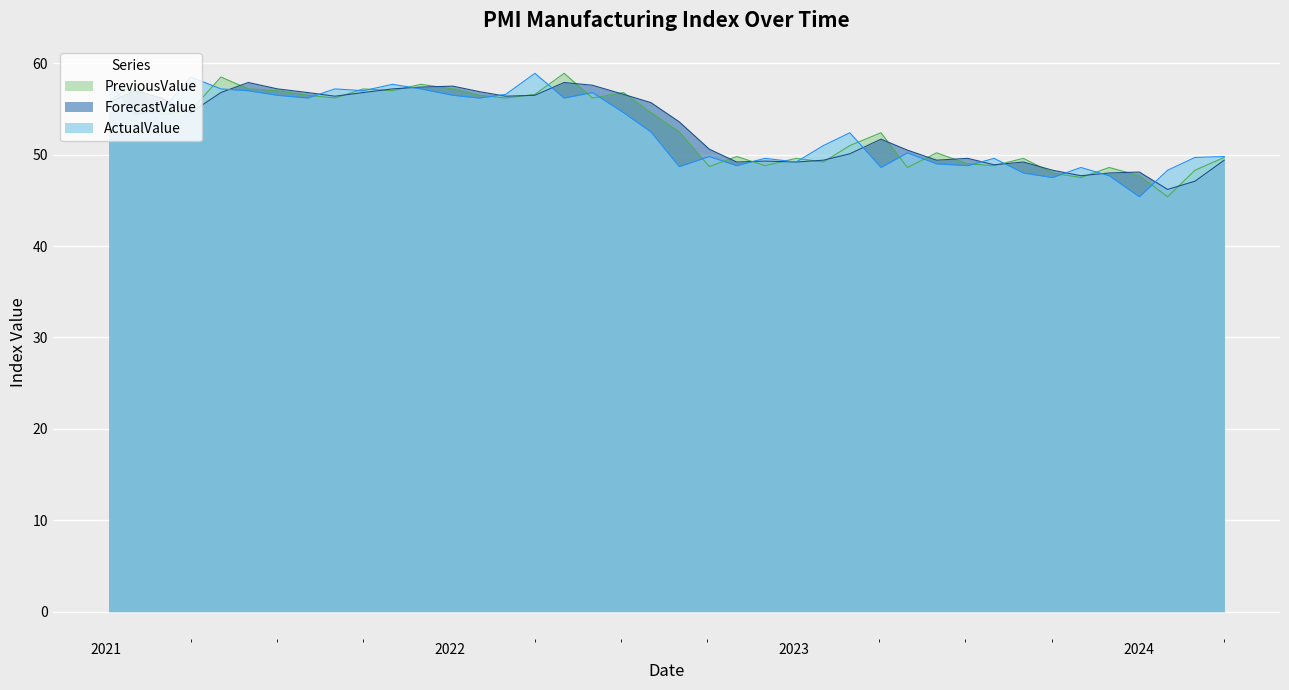

Reading right to left, extract all data points from this chart.

ActualValue: 2021.01.04=57.9	2021.02.01=54.4	2021.03.01=54.8	2021.04.01=58.5	2021.05.03=57.2	2021.06.01=57.0	2021.07.02=56.5	2021.08.03=56.2	2021.09.01=57.2	2021.10.01=57.0	2021.11.01=57.7	2021.12.01=57.2	2022.01.04=56.5	2022.02.01=56.2	2022.03.01=56.6	2022.04.01=58.9	2022.05.02=56.2	2022.06.01=56.8	2022.07.04=54.6	2022.08.02=52.5	2022.09.01=48.7	2022.10.03=49.8	2022.11.01=48.8	2022.12.01=49.6	2023.01.03=49.2	2023.02.01=51.0	2023.03.01=52.4	2023.04.03=48.6	2023.05.01=50.2	2023.06.01=49.0	2023.07.04=48.8	2023.08.01=49.6	2023.09.01=48.0	2023.10.02=47.5	2023.11.01=48.6	2023.12.01=47.7	2024.01.02=45.4	2024.02.01=48.3	2024.03.01=49.7	2024.04.01=49.8
ForecastValue: 2021.01.04=55.7	2021.02.01=57.0	2021.03.01=56.2	2021.04.01=54.6	2021.05.03=56.8	2021.06.01=57.9	2021.07.02=57.2	2021.08.03=56.8	2021.09.01=56.4	2021.10.01=56.8	2021.11.01=57.2	2021.12.01=57.4	2022.01.04=57.5	2022.02.01=56.9	2022.03.01=56.4	2022.04.01=56.5	2022.05.02=57.9	2022.06.01=57.6	2022.07.04=56.6	2022.08.02=55.7	2022.09.01=53.6	2022.10.03=50.6	2022.11.01=49.2	2022.12.01=49.3	2023.01.03=49.2	2023.02.01=49.4	2023.03.01=50.1	2023.04.03=51.7	2023.05.01=50.5	2023.06.01=49.4	2023.07.04=49.6	2023.08.01=48.9	2023.09.01=49.2	2023.10.02=48.3	2023.11.01=47.7	2023.12.01=48.0	2024.01.02=48.1	2024.02.01=46.2	2024.03.01=47.1	2024.04.01=49.4
PreviousValue: 2021.01.04=55.8	2021.02.01=57.9	2021.03.01=54.4	2021.04.01=54.8	2021.05.03=58.5	2021.06.01=57.2	2021.07.02=57.0	2021.08.03=56.5	2021.09.01=56.2	2021.10.01=57.2	2021.11.01=57.0	2021.12.01=57.7	2022.01.04=57.2	2022.02.01=56.5	2022.03.01=56.2	2022.04.01=56.6	2022.05.02=58.9	2022.06.01=56.2	2022.07.04=56.8	2022.08.02=54.6	2022.09.01=52.5	2022.10.03=48.7	2022.11.01=49.8	2022.12.01=48.8	2023.01.03=49.6	2023.02.01=49.2	2023.03.01=51.0	2023.04.03=52.4	2023.05.01=48.6	2023.06.01=50.2	2023.07.04=49.0	2023.08.01=48.8	2023.09.01=49.6	2023.10.02=48.0	2023.11.01=47.5	2023.12.01=48.6	2024.01.02=47.7	2024.02.01=45.4	2024.03.01=48.3	2024.04.01=49.7